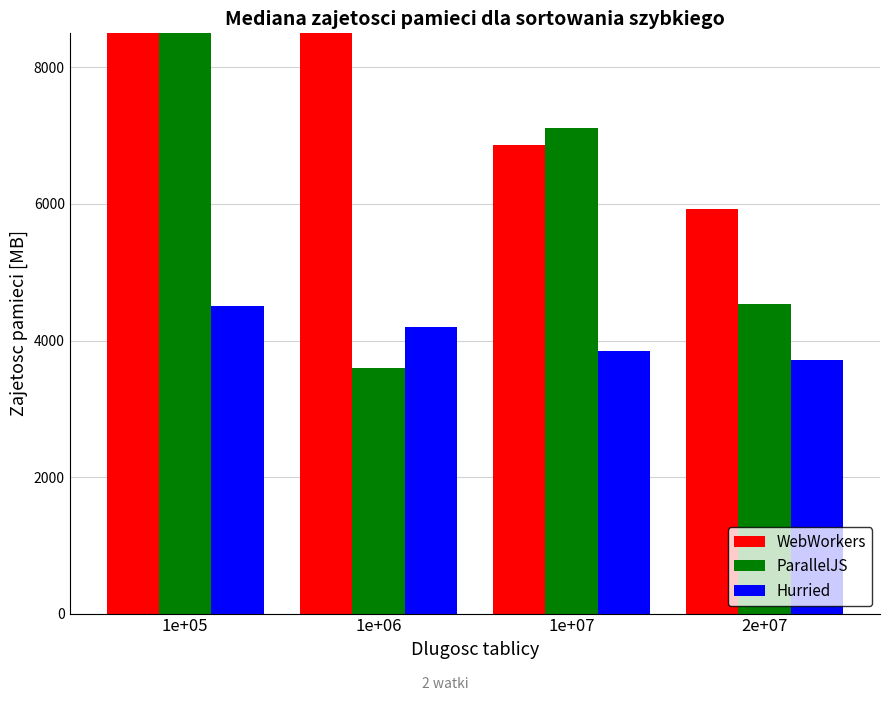

What is the spread (max minus min) of values at 1e+07?

3280